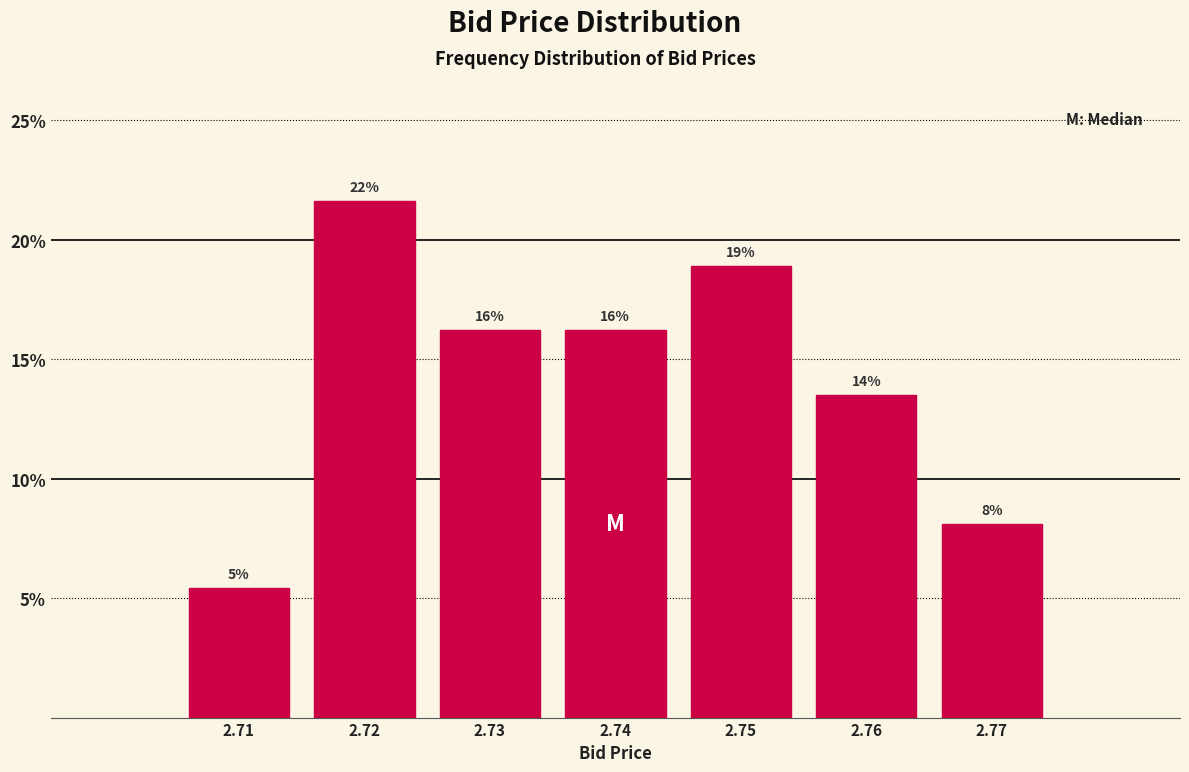

How many bars are there in total?

7